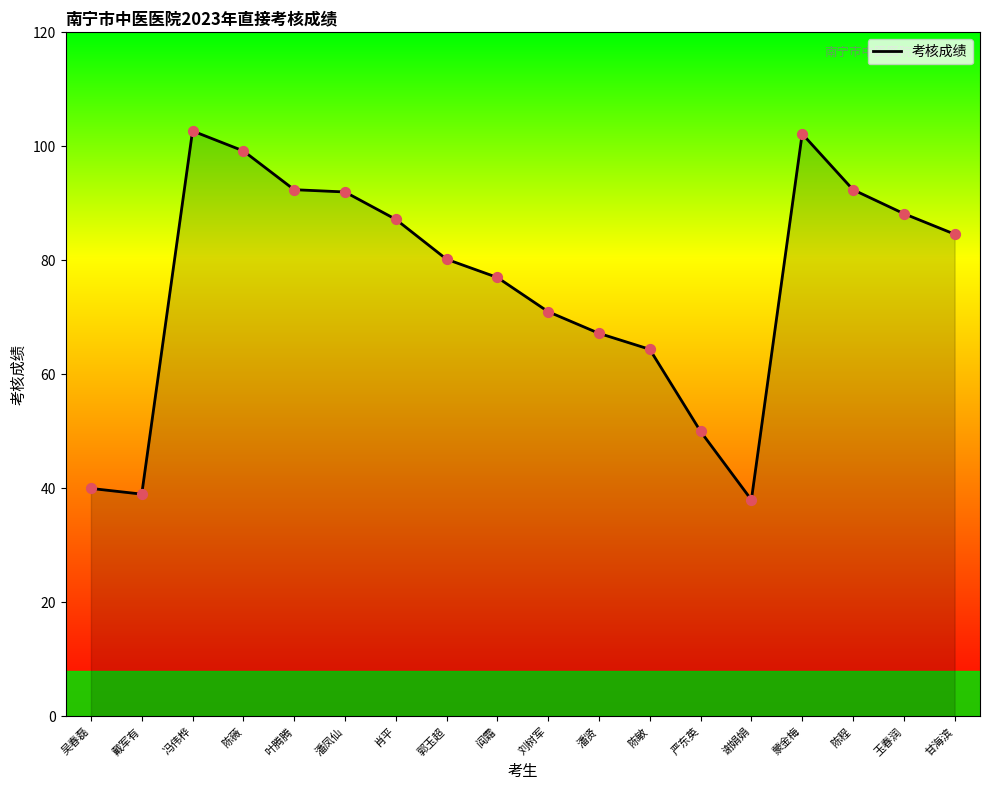

Which has a higher value, 刘树军 or 谢娟娟?

刘树军